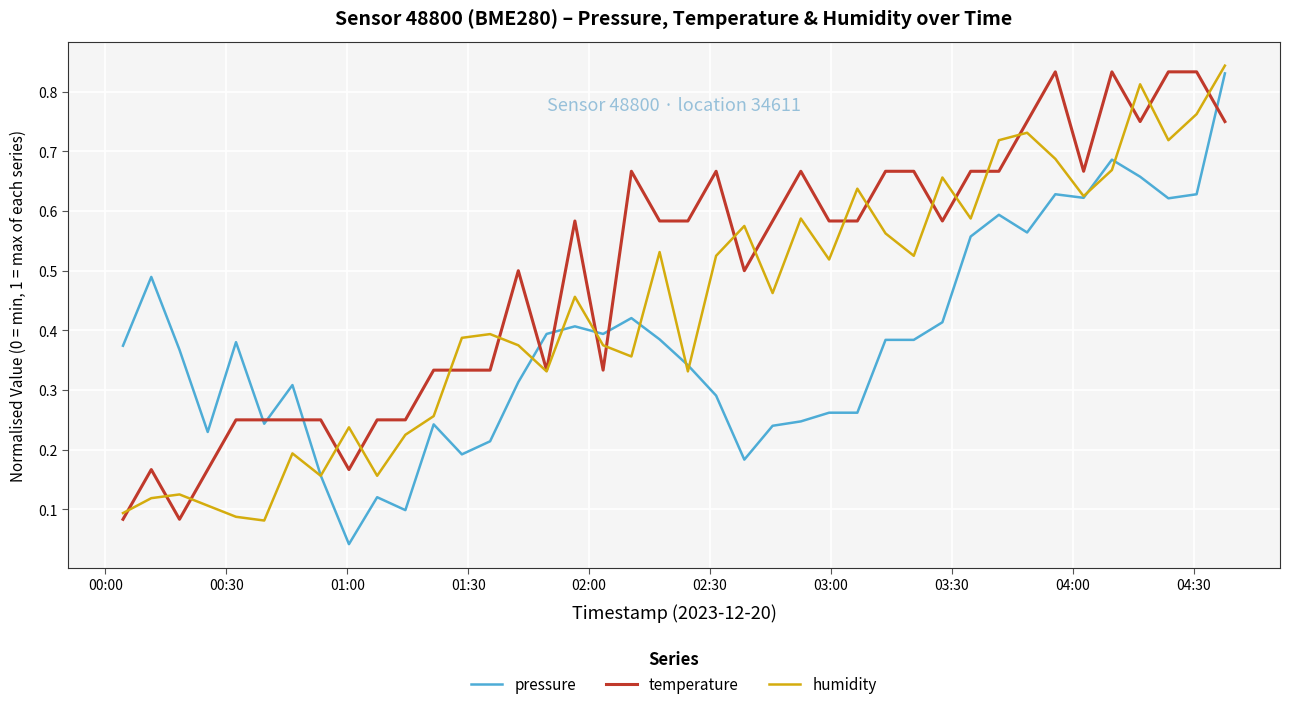

Which series has the largest total across all categories?

temperature